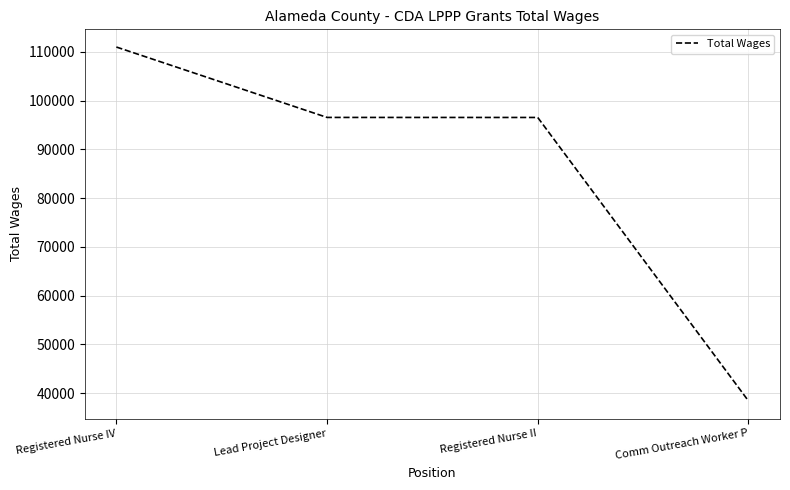

What is the sum of all values?

342512